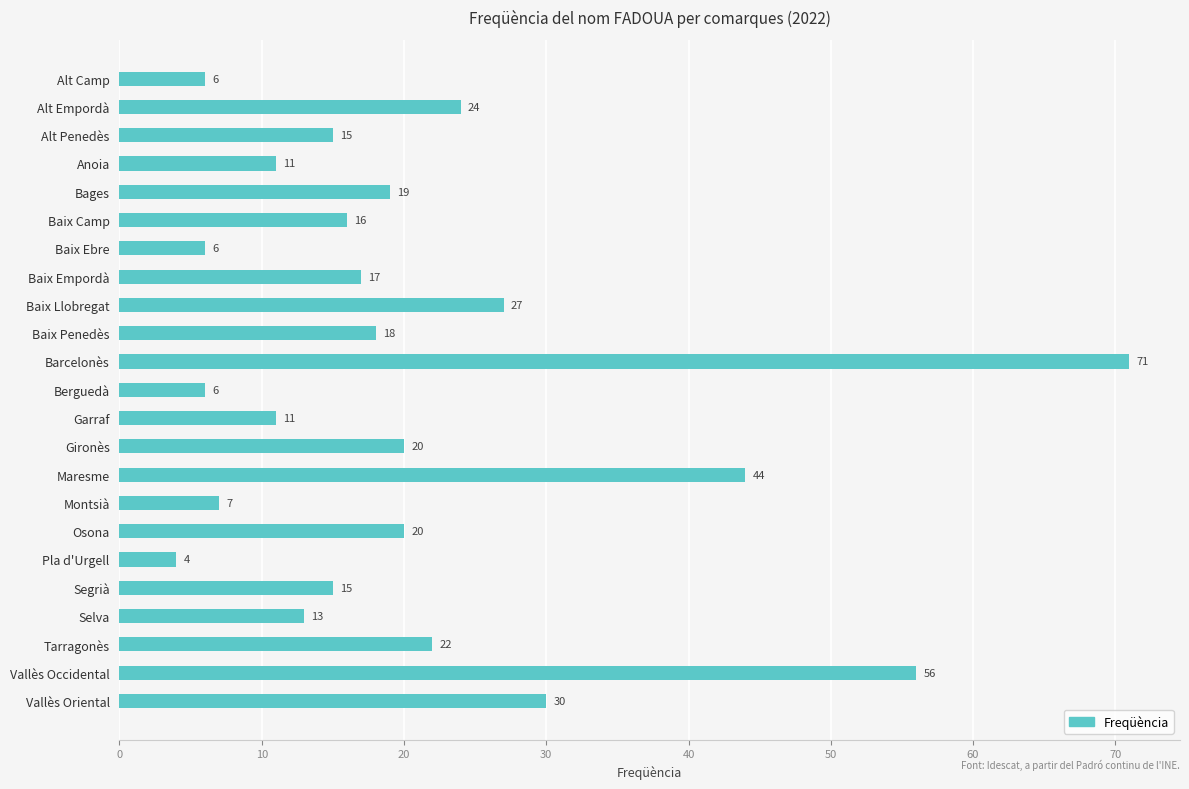

Between Baix Empordà and Anoia, which is larger?

Baix Empordà